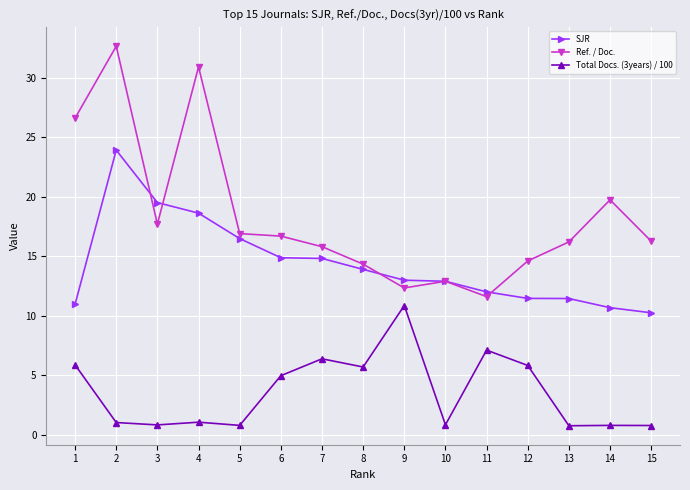

Rank the series by their average value, from lowest to highest.

Total Docs. (3years) / 100, SJR, Ref. / Doc.